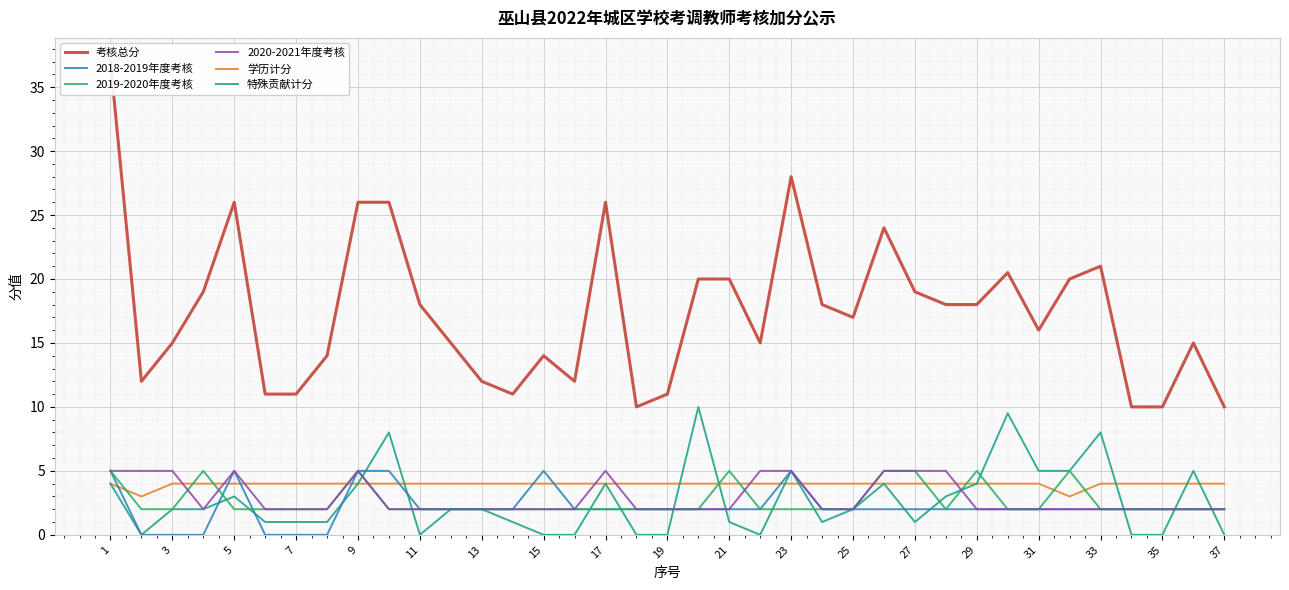

Which series has the largest range (max minus min)?

考核总分